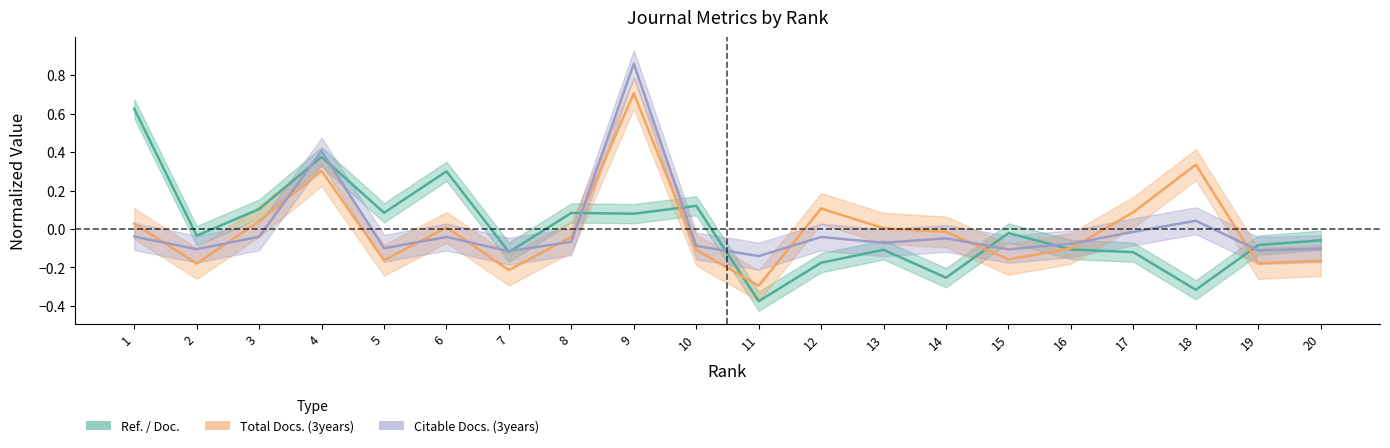

At which label does Ref. / Doc. reach its peak?

1